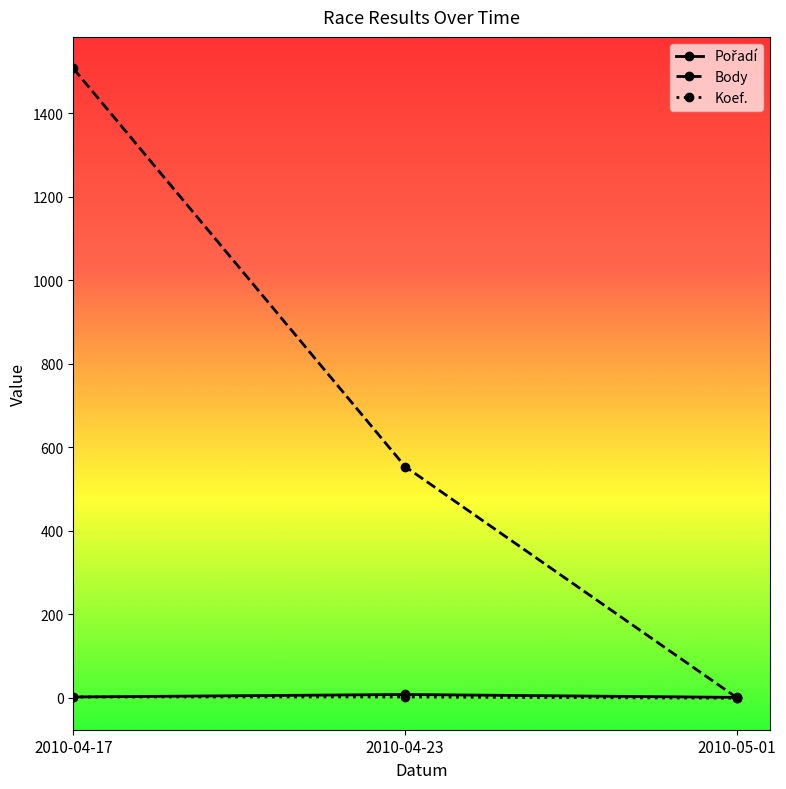

Which series changed the most between 2010-04-17 and 2010-04-23?

Body